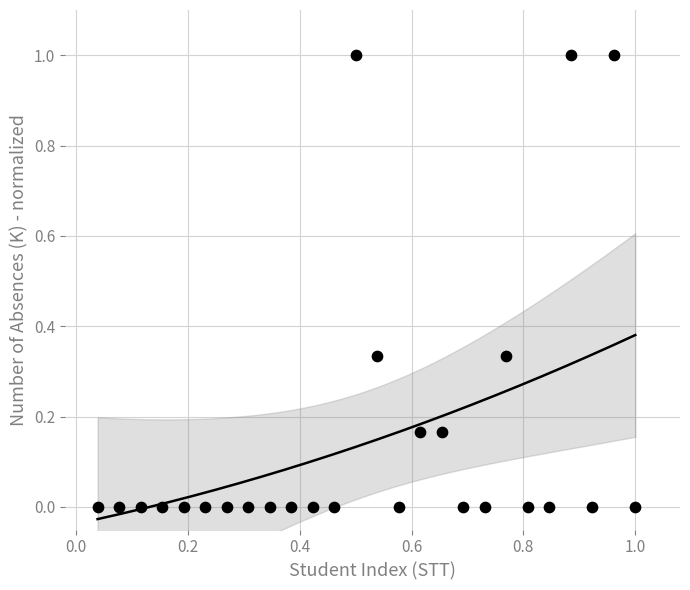

What is the range of X values (max minus min)?

1.0